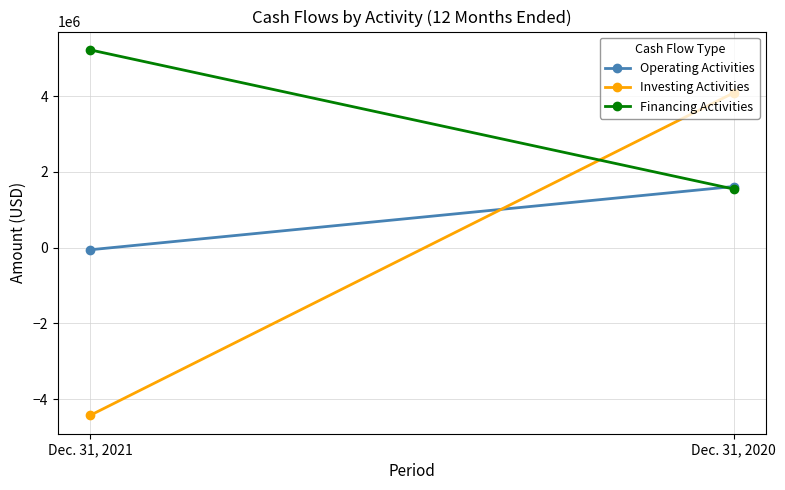

How many negative values does the Investing Activities series have?

1